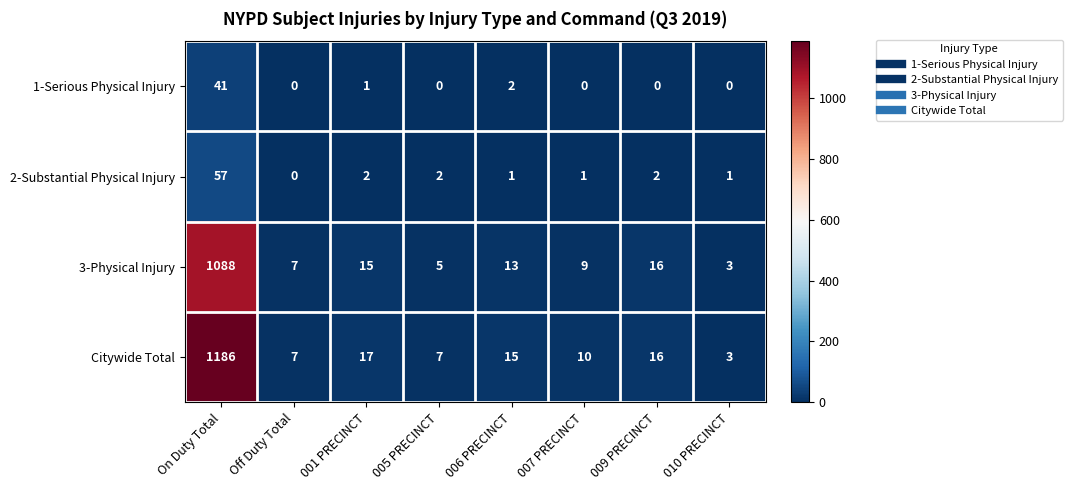

What is the difference between the maximum and minimum values in the 3-Physical Injury series?

1085